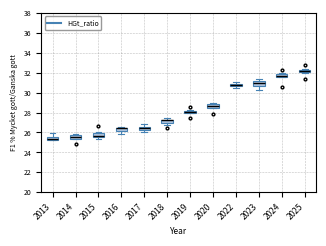

Where is the lower edge of the box at x = 2016 on the y-axis? The values are not printed on the chart, so give them approximately, as read against the axis.

26.2